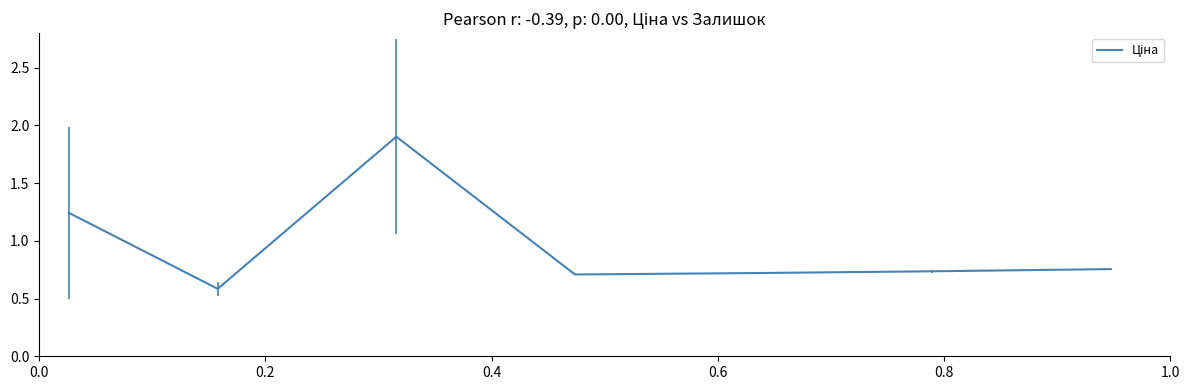

How many lines are shown in the chart?

1